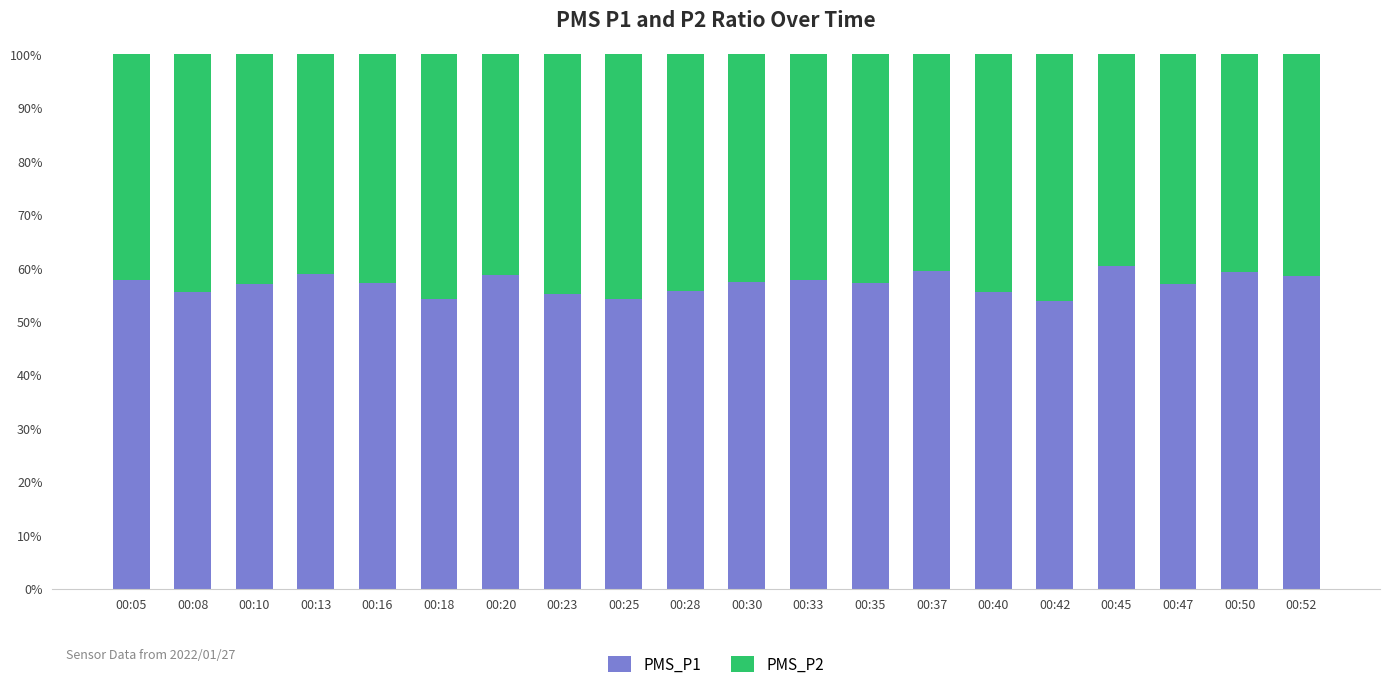

What is the highest value of the PMS_P1 series?

60.4